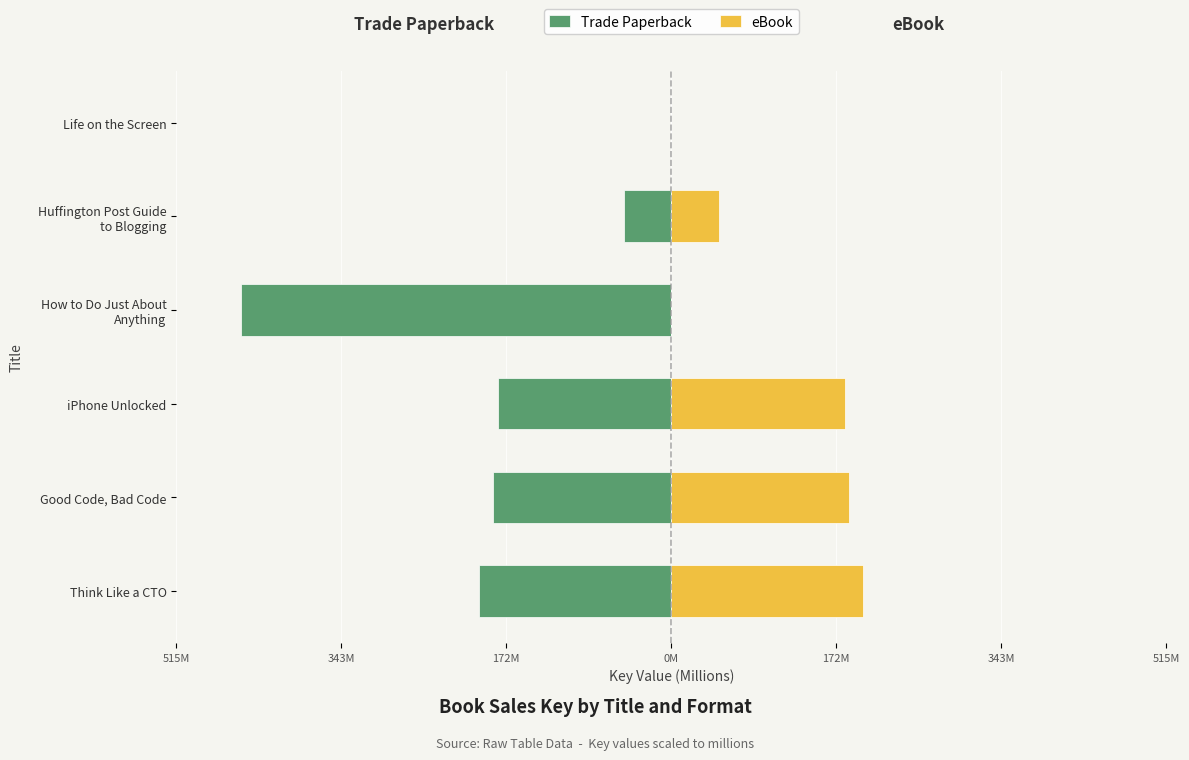

How many data points does each series have?

6